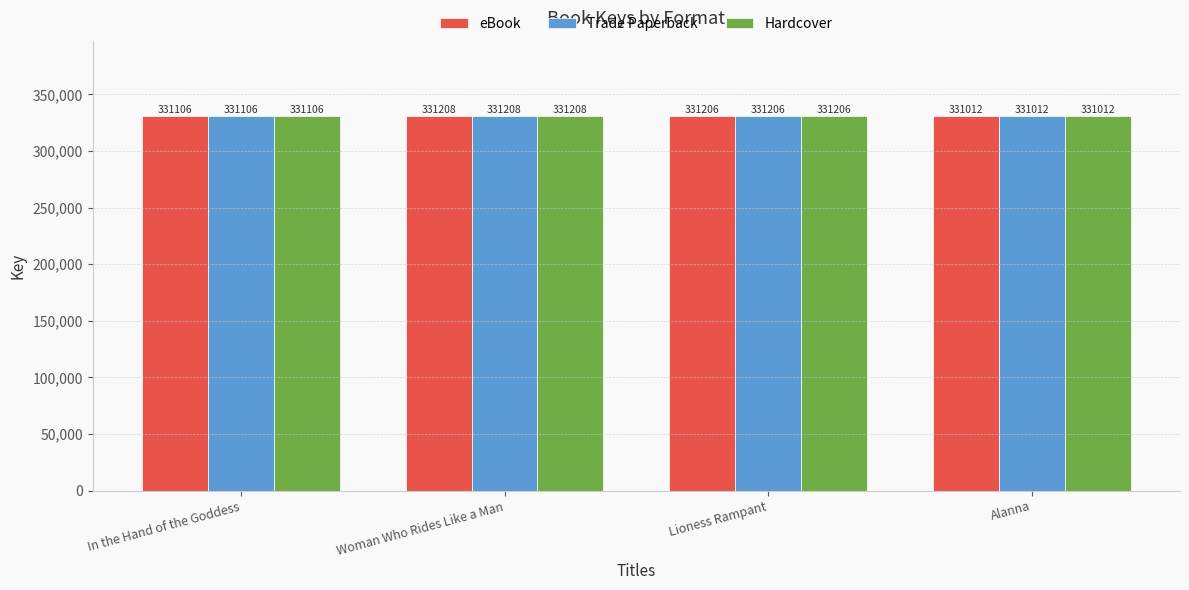

Count the number of data series in this chart.

3